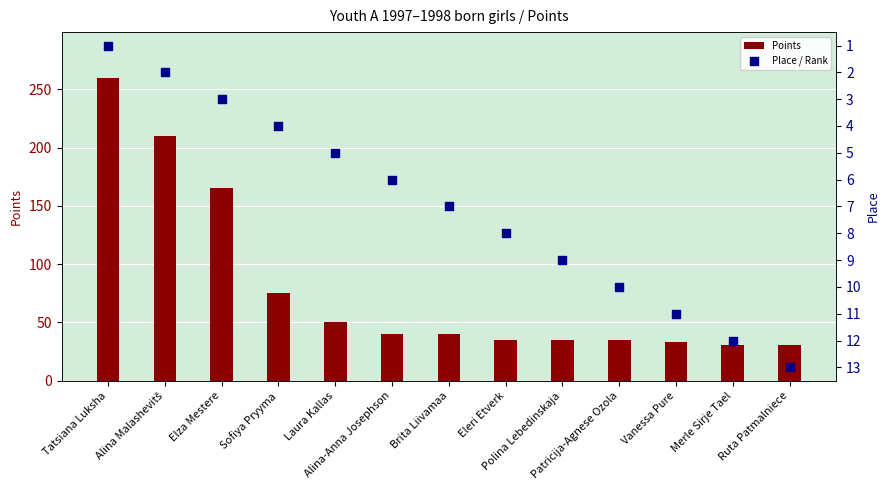

Which series reaches the maximum Y coordinate?

Points